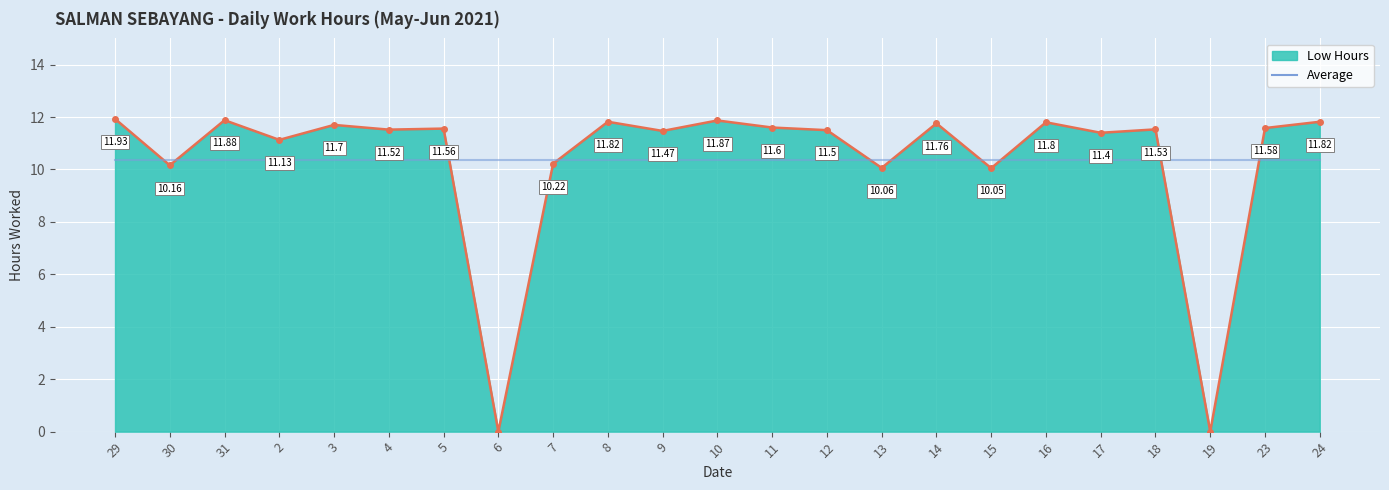

List the series in order of their peak value, lowest first.

Average, Low Hours